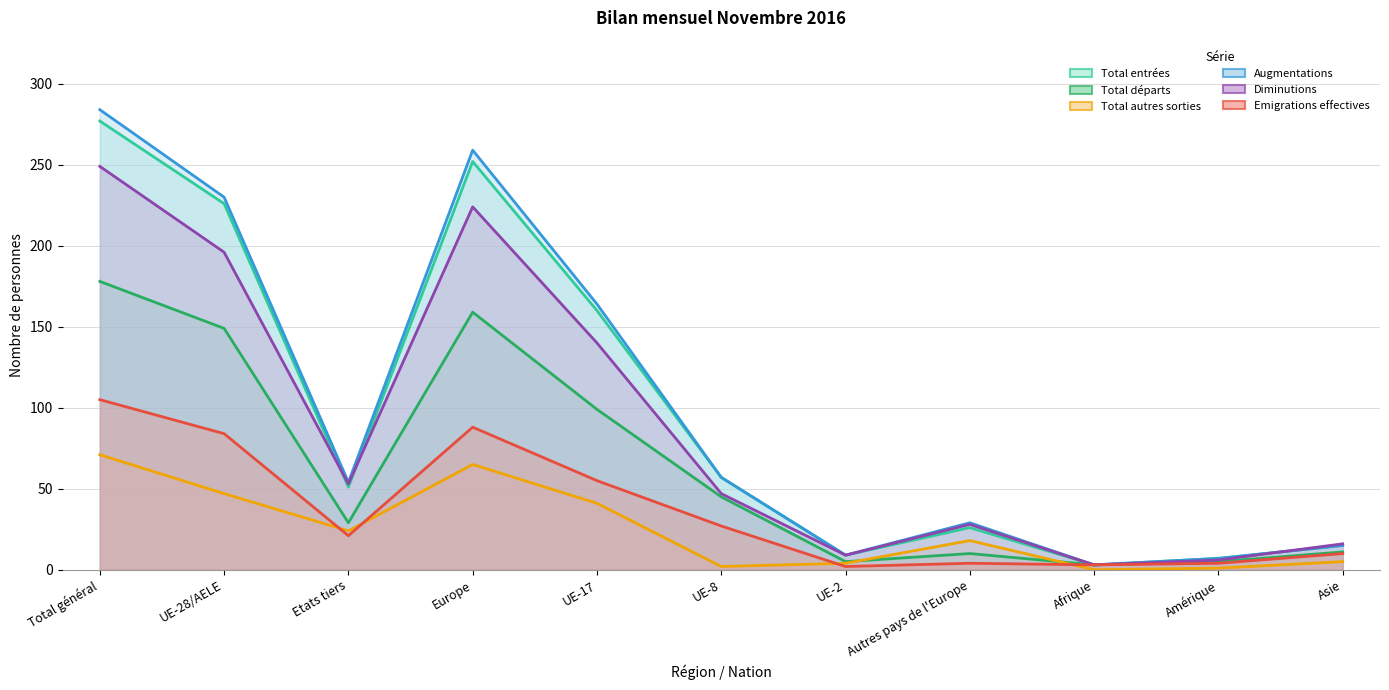

How many lines are shown in the chart?

6